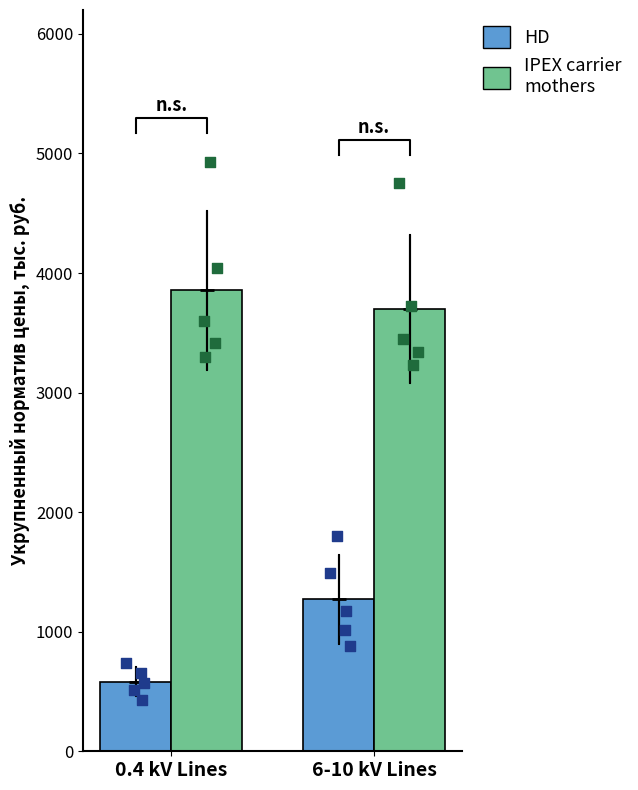

Which series has the widest spread of Y values?

HD